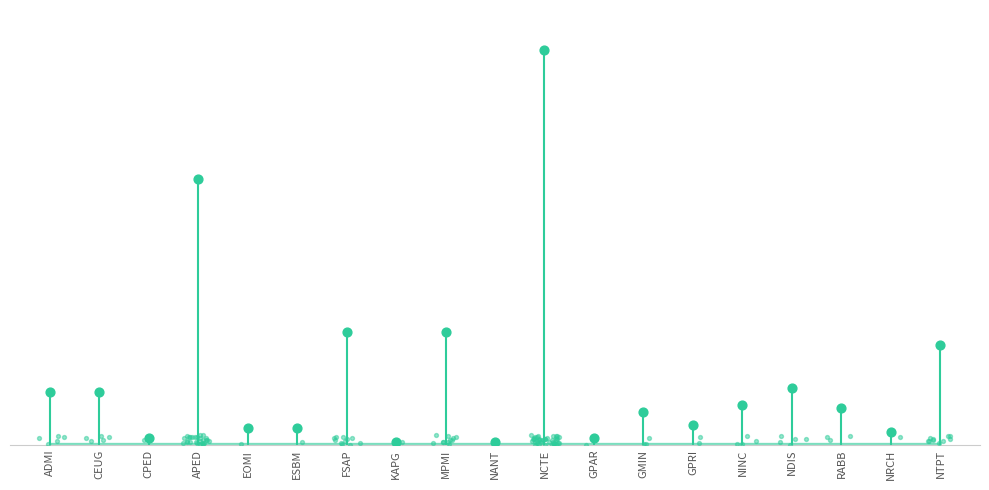

What is the change in value from CPED to MPMI?

+32